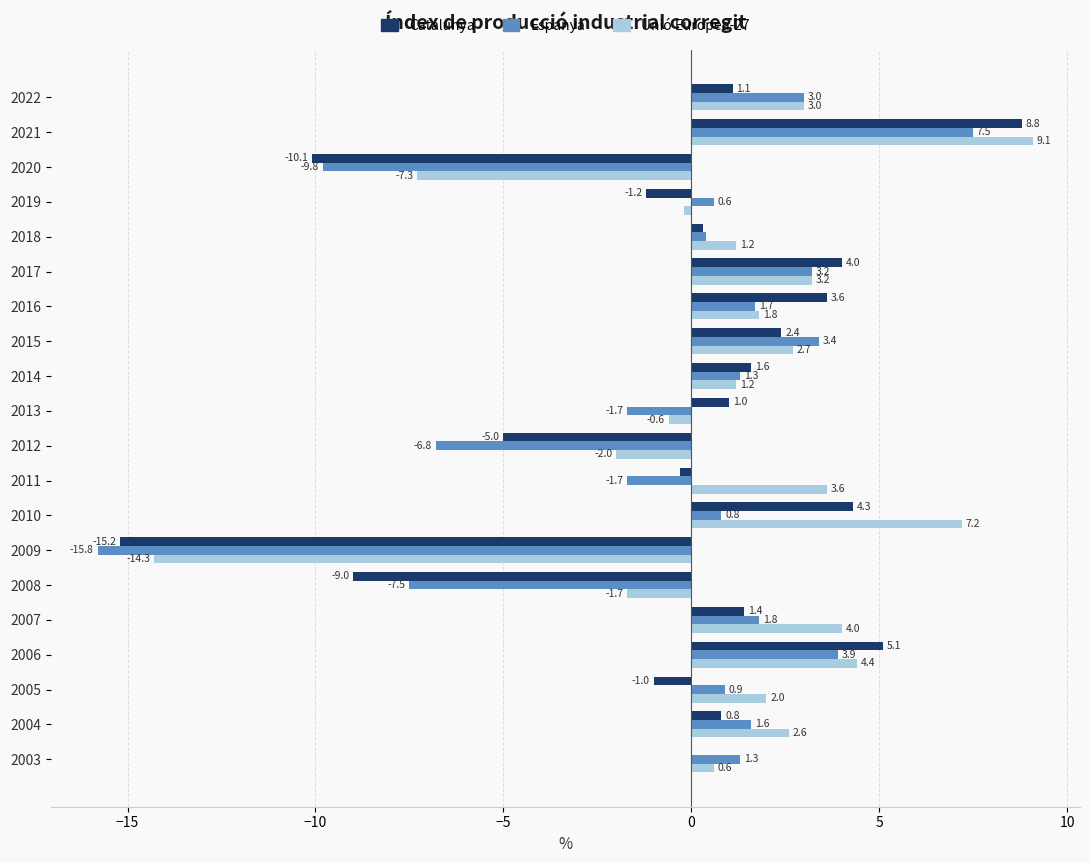

How many positive values does the Espanya series have?

14